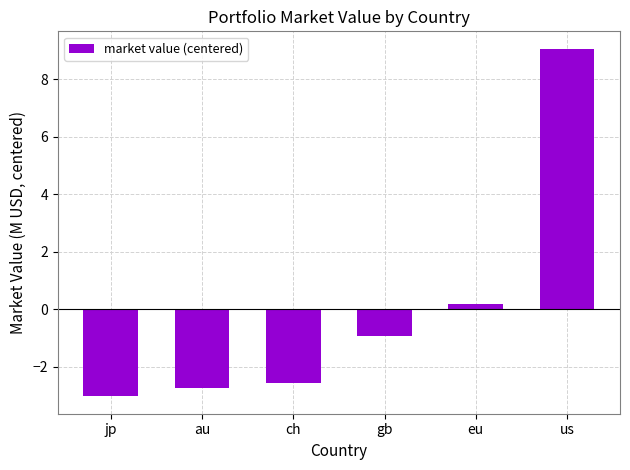

The value at ch is -1.0. True or false?

False